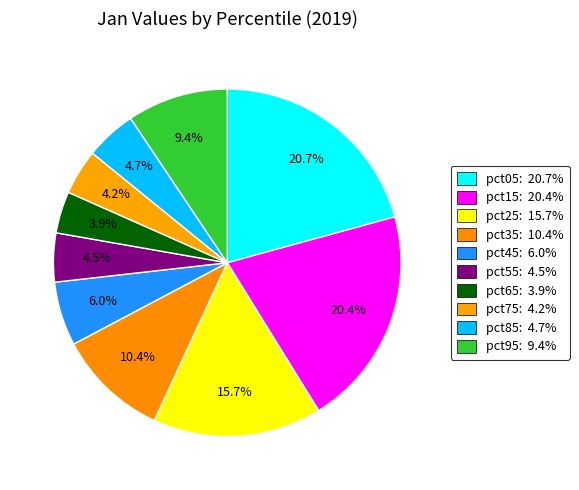

Count the number of slices in the pie.

10